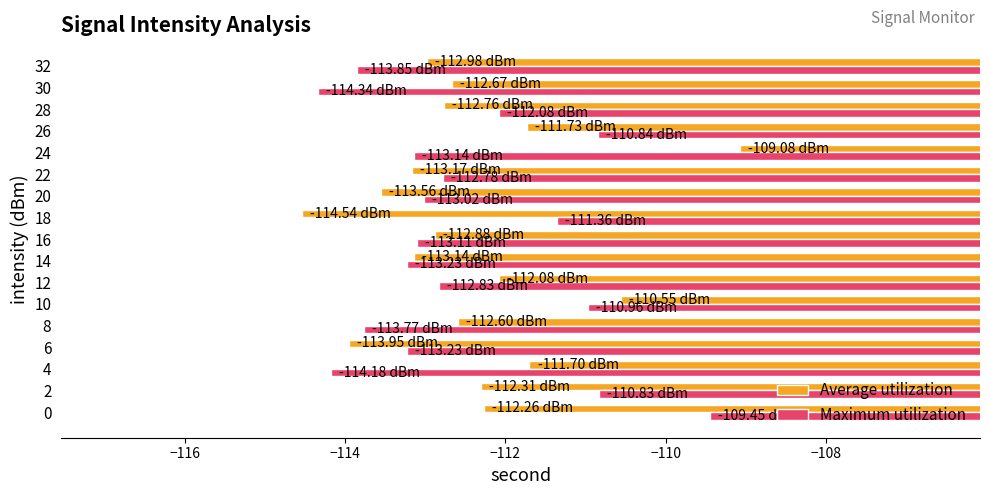

Is the value of Average utilization at 20 greater than the value of Maximum utilization at 30?

Yes